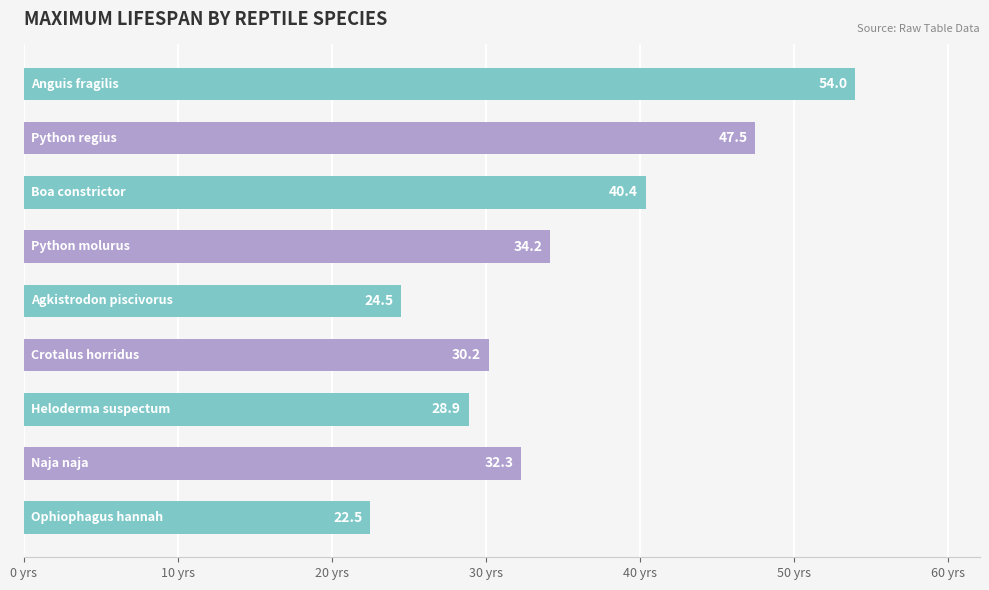

What is the smallest value displayed?

22.5